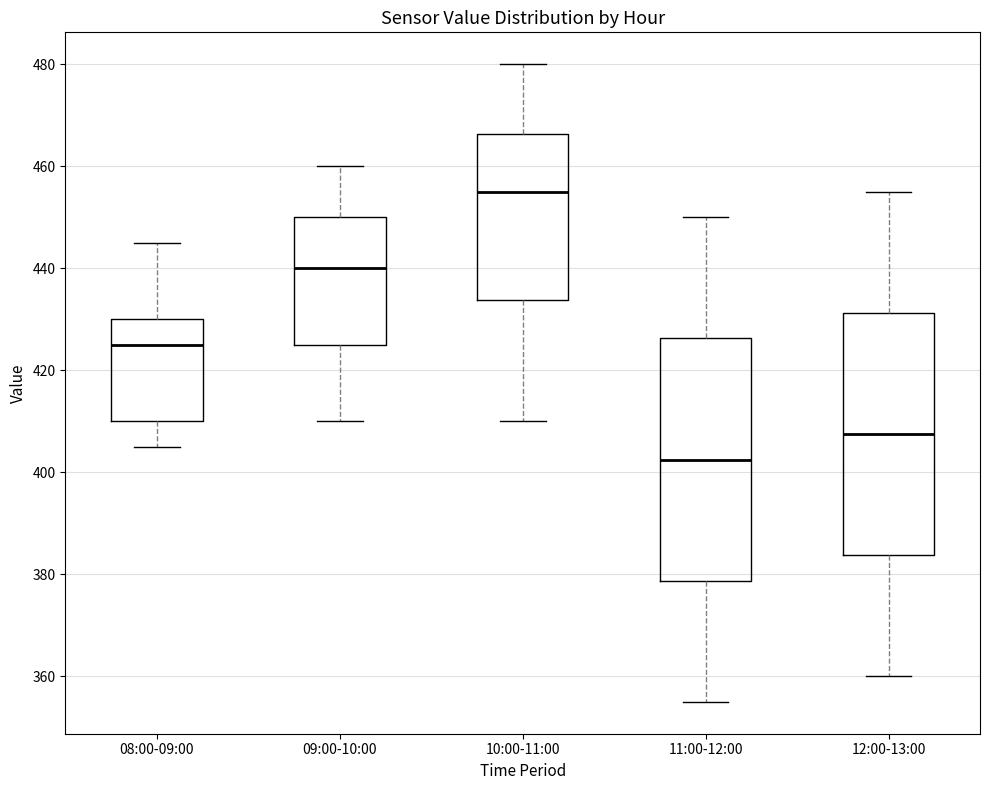

Reading left to right, read every box against the y-axis: the position of its median line, the range the box covers, and the ends of its whiskers. The values are not printed on the chart, so give them approximately, as read against the axis.

08:00-09:00: median 426, box 410 to 430, whiskers 406 to 446
09:00-10:00: median 440, box 426 to 450, whiskers 410 to 460
10:00-11:00: median 456, box 434 to 466, whiskers 410 to 480
11:00-12:00: median 402, box 378 to 426, whiskers 356 to 450
12:00-13:00: median 408, box 384 to 432, whiskers 360 to 456